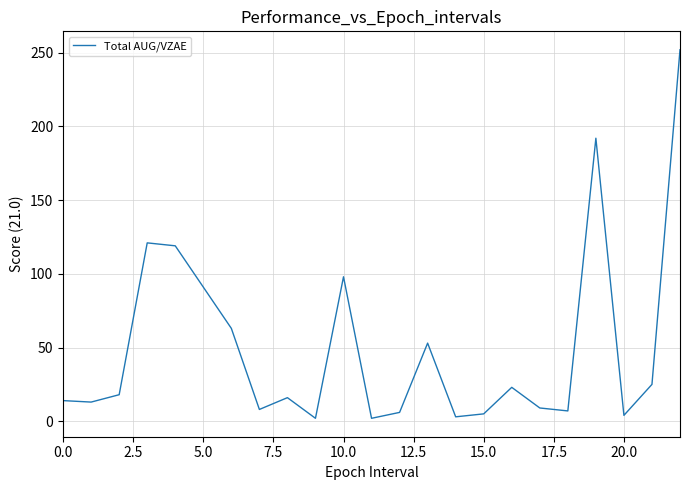

How many lines are shown in the chart?

1